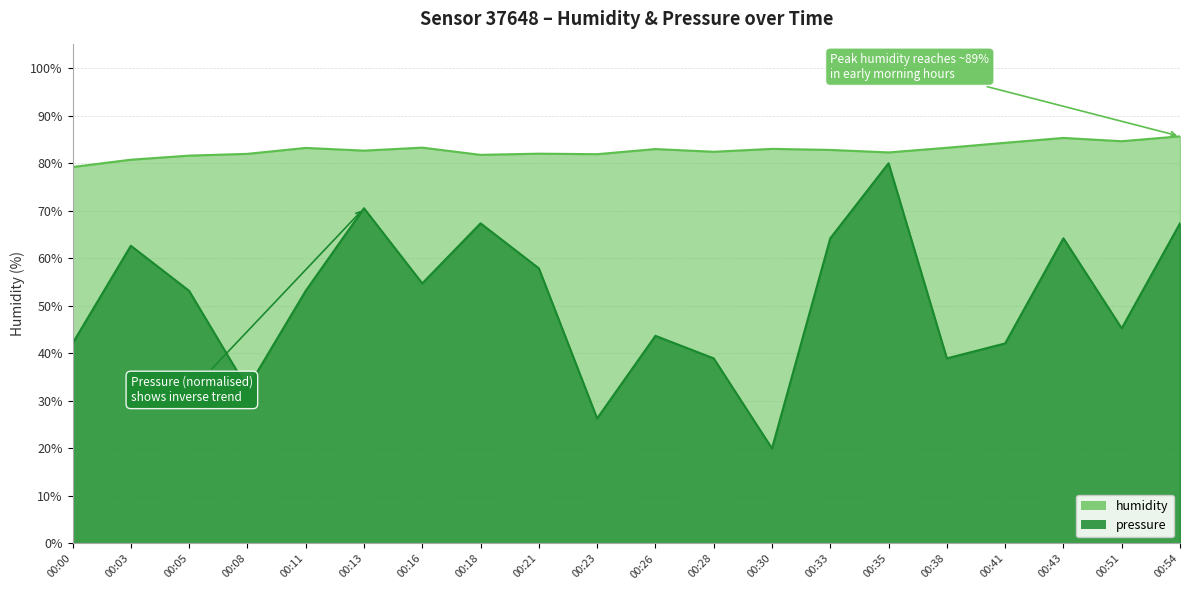

True or false: pressure and humidity cross at least once.

False